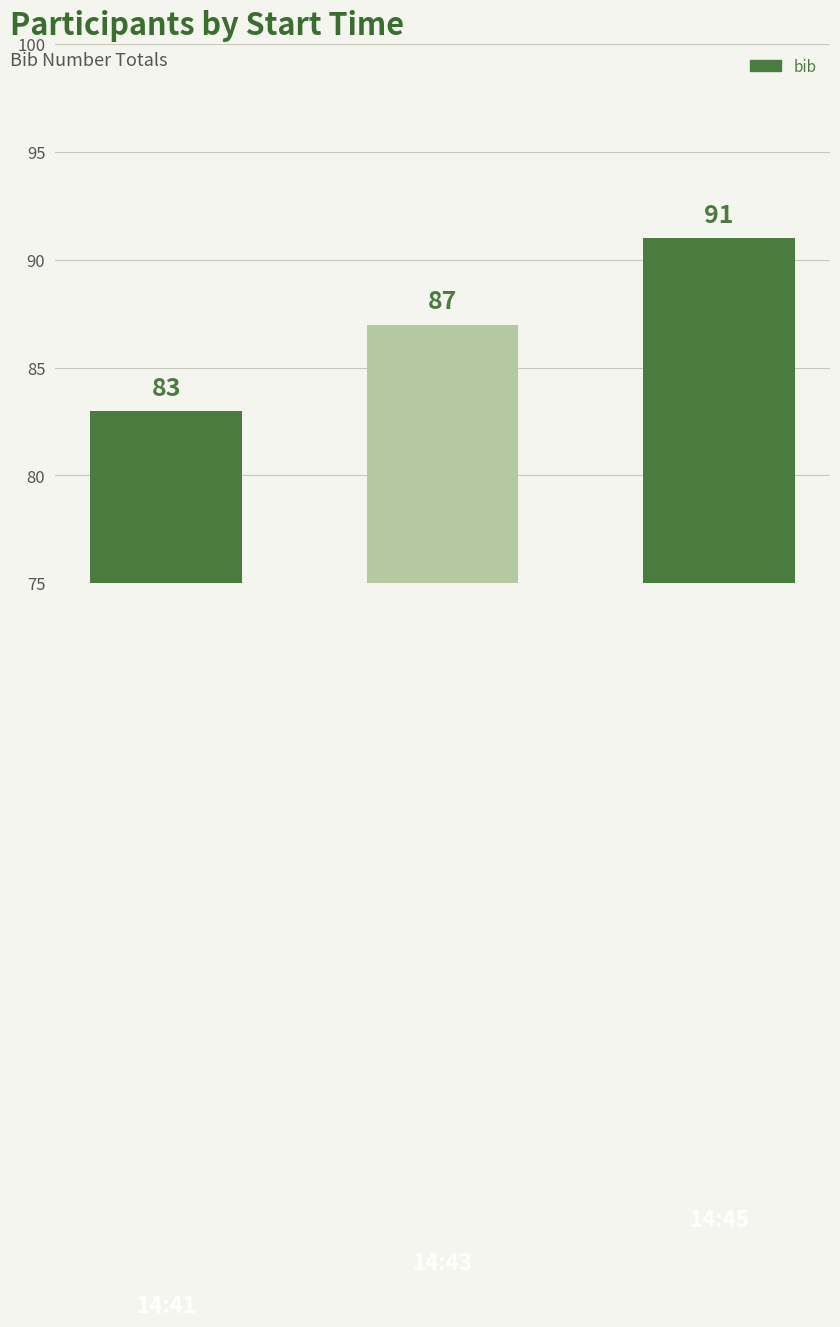

What is the minimum value shown in the chart?

83